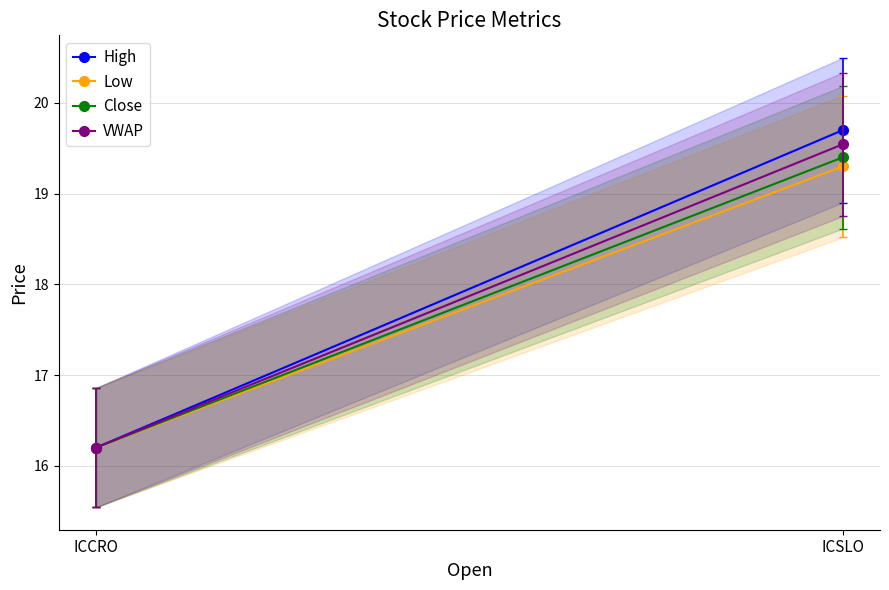

What is the label of the 2nd point from the left?

ICSLO